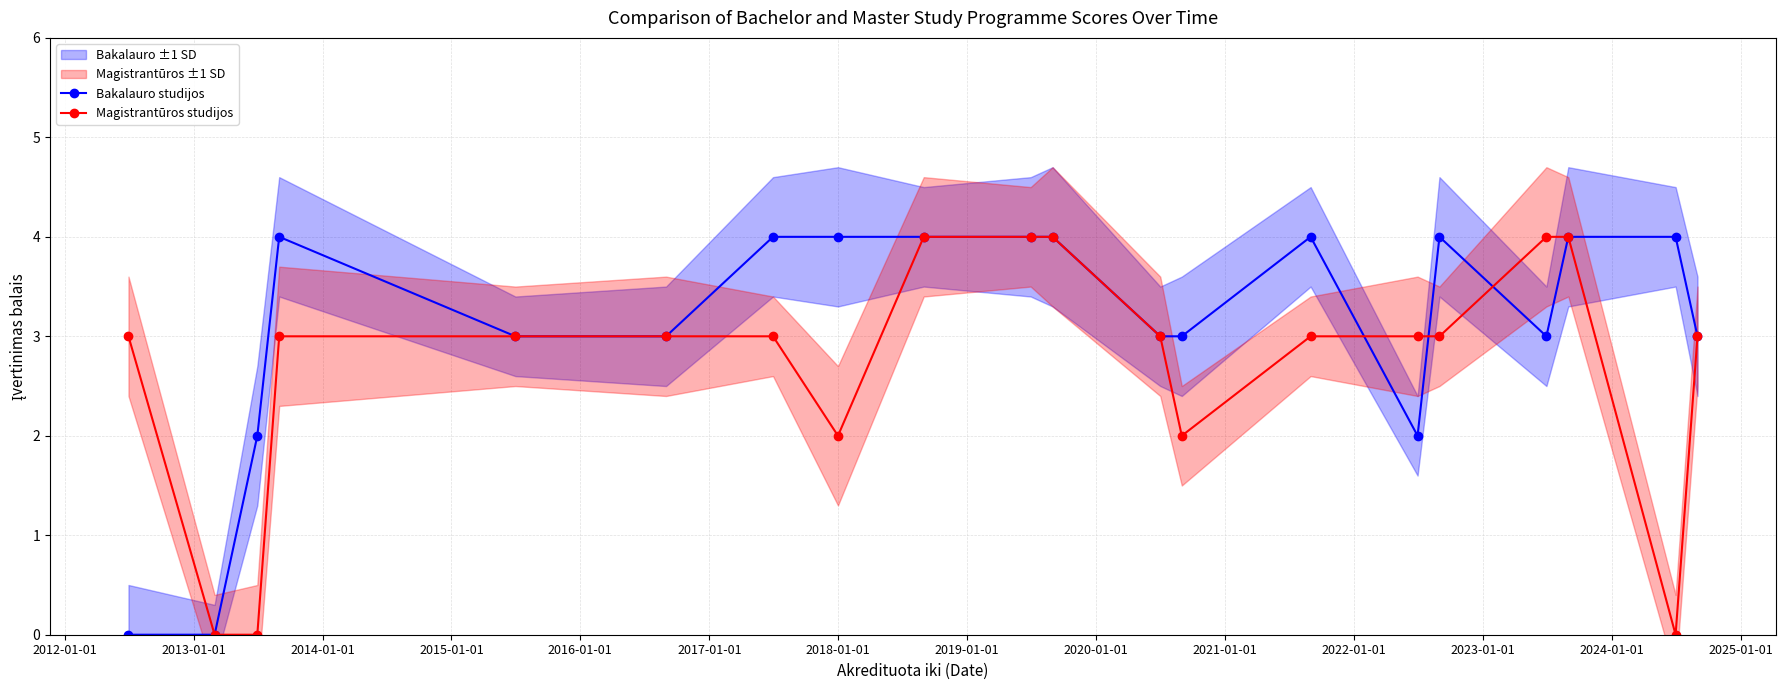

True or false: Magistrantūros studijos and Bakalauro studijos intersect in this chart.

True